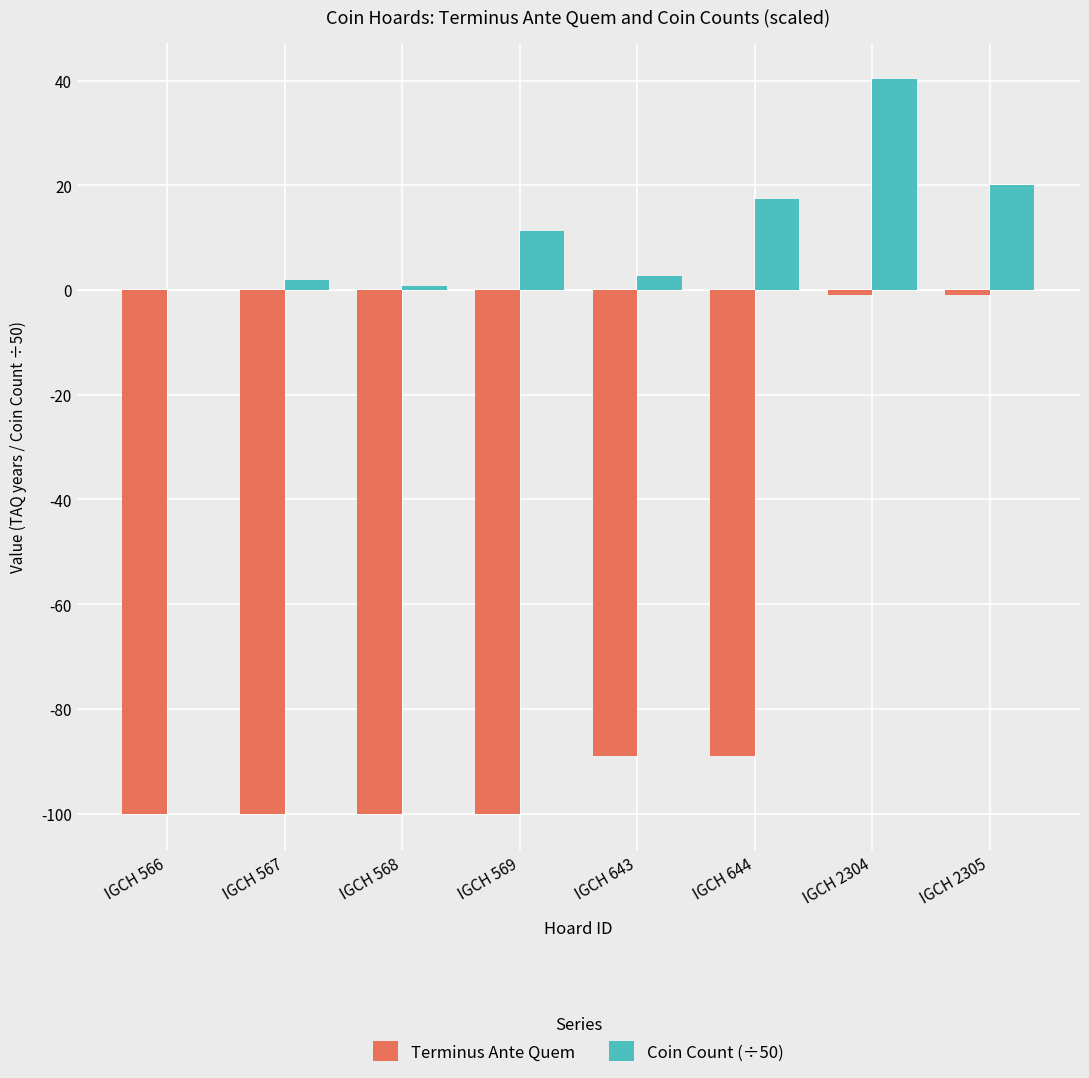

Reading left to right, extract all data points from this chart.

Terminus Ante Quem: IGCH 566=-100.0	IGCH 567=-100.0	IGCH 568=-100.0	IGCH 569=-100.0	IGCH 643=-89.0	IGCH 644=-89.0	IGCH 2304=-1.0	IGCH 2305=-1.0
Coin Count (÷50): IGCH 566=0.0	IGCH 567=2.0	IGCH 568=0.8	IGCH 569=11.3	IGCH 643=2.7	IGCH 644=17.3	IGCH 2304=40.2	IGCH 2305=20.0